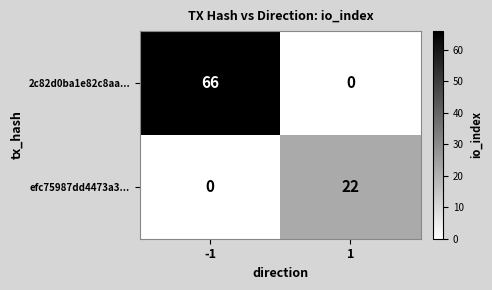

The value of efc75987dd4473a3... at -1 is 0. True or false?

True